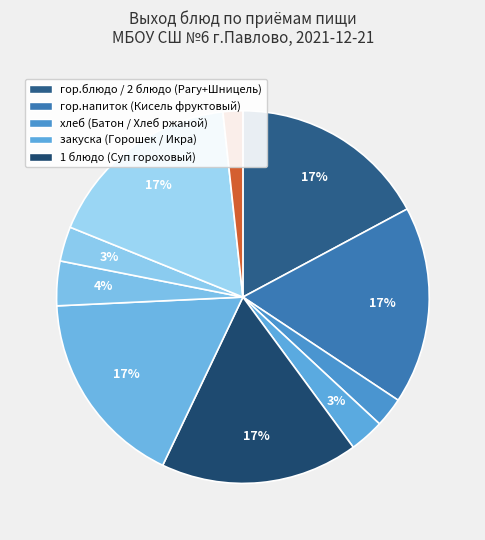

Count the number of slices in the pie.

10